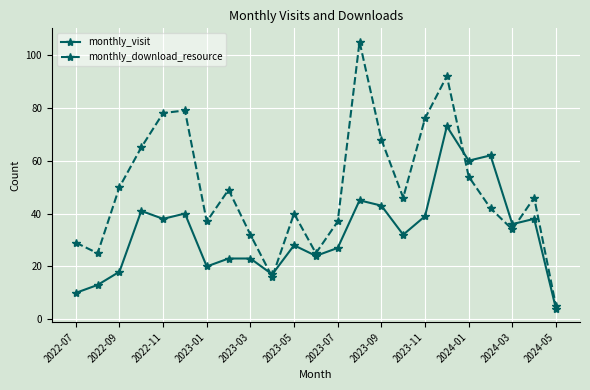

List the series in order of their overall mean, highest first.

monthly_download_resource, monthly_visit